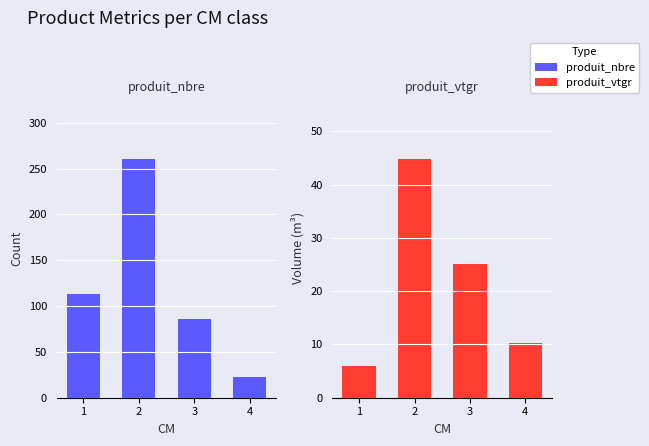

What is the value of the produit_nbre bar at the 3rd from the left?

86.0